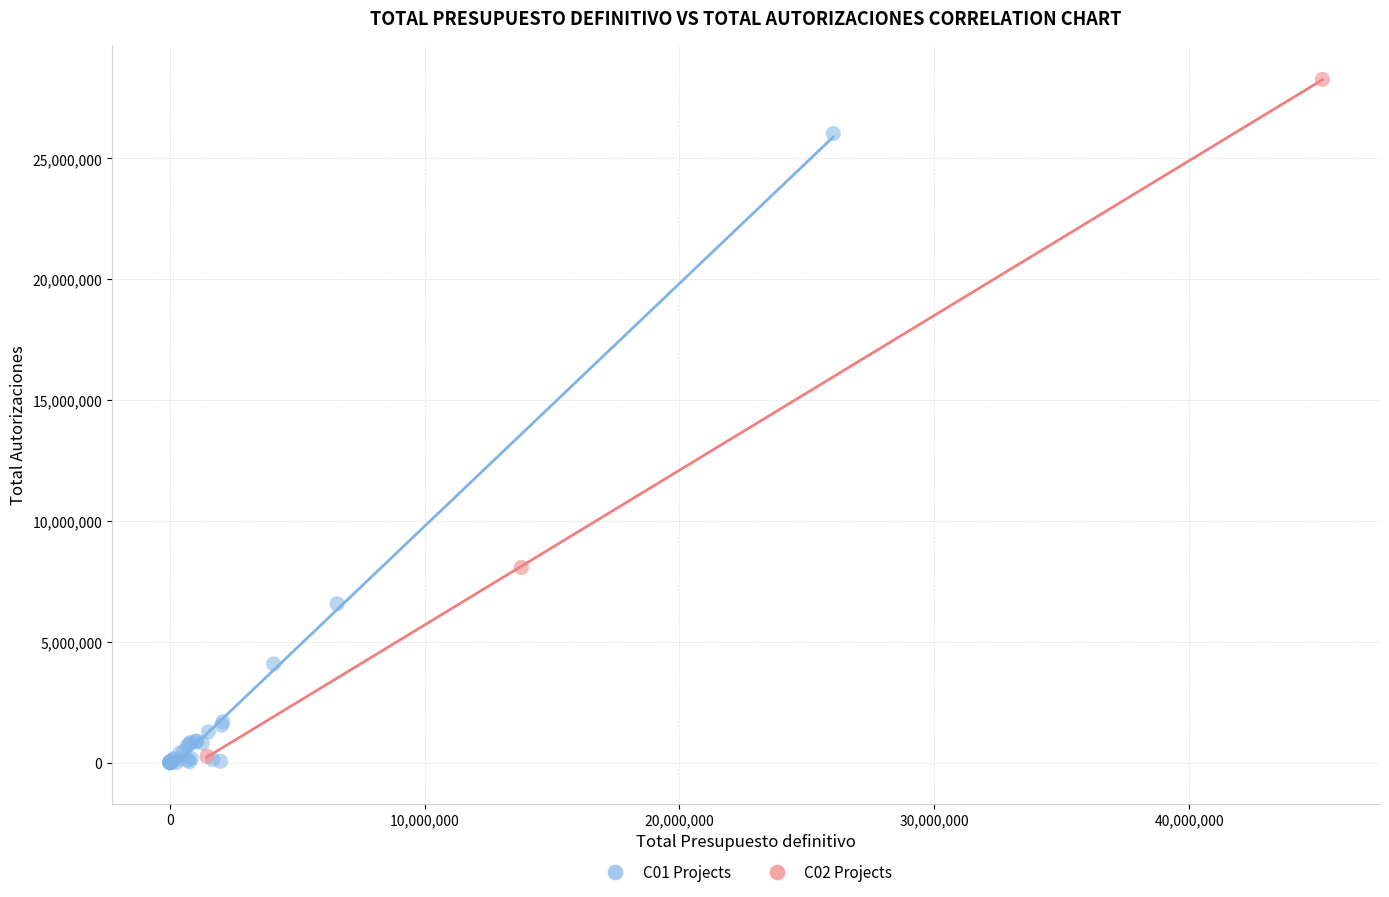

What are all the series names shown in the legend?

C01 Projects, C02 Projects